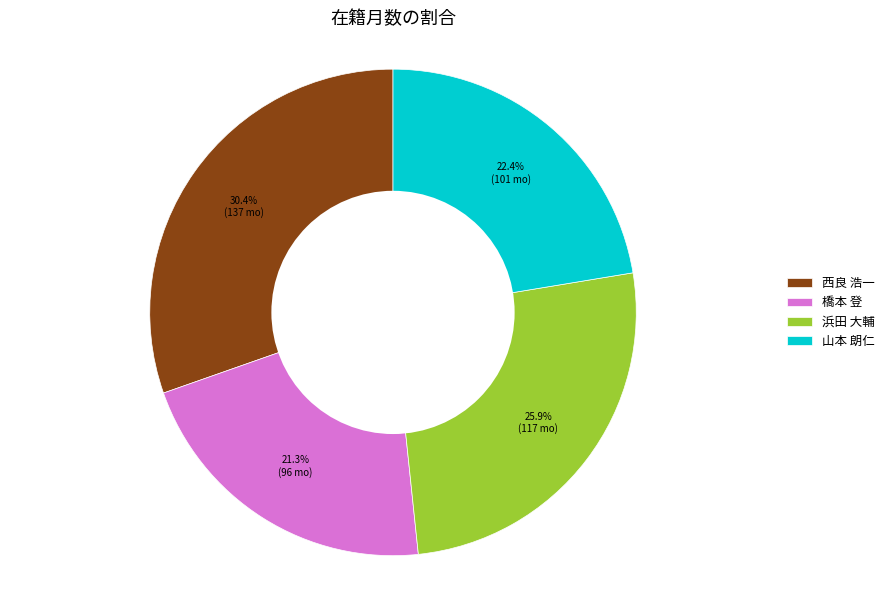

Rank the categories by value from highest to lowest.

西良 浩一, 浜田 大輔, 山本 朗仁, 橋本 登